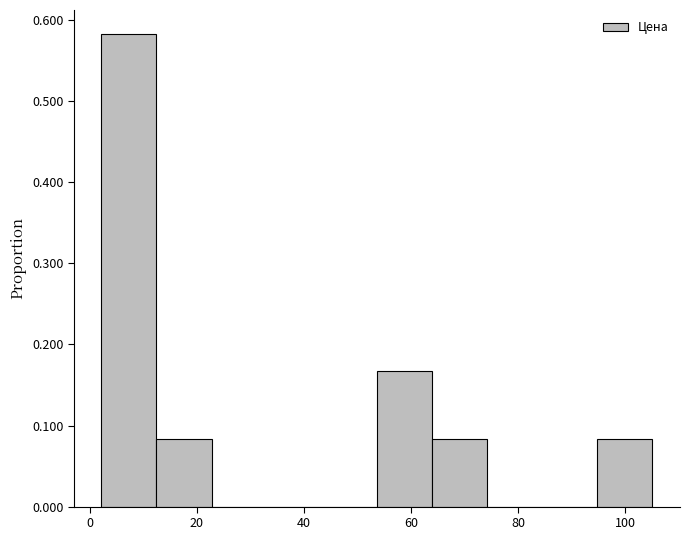

Reading left to right, list every bar in this chart as the range it spans on the x-axis followed by its height. Neither the bar edges nor the heights are printed on the chart, so give them approximately, as read against the axes.

2 to 12: 0.58
12 to 22: 0.08
22 to 34: 0
34 to 44: 0
44 to 54: 0
54 to 64: 0.17
64 to 74: 0.08
74 to 84: 0
84 to 94: 0
94 to 106: 0.08